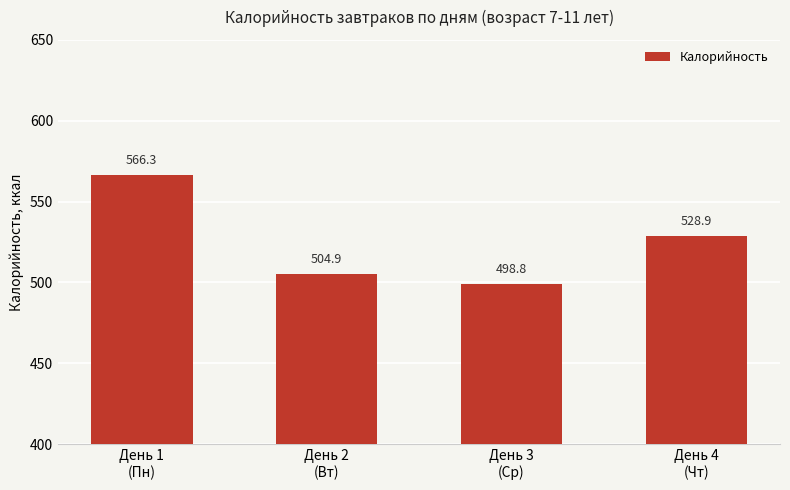

List the labels in order of value, smallest first.

День 3
(Ср), День 2
(Вт), День 4
(Чт), День 1
(Пн)